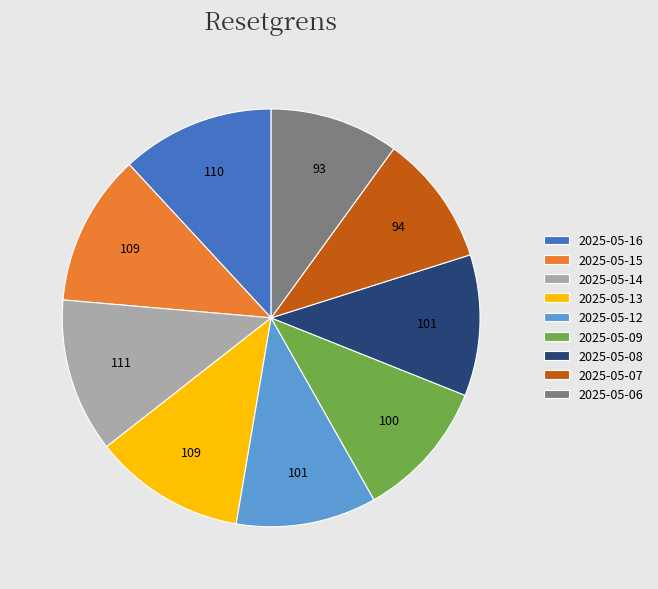

Is it true that 2025-05-15 is 12% of the pie?

True